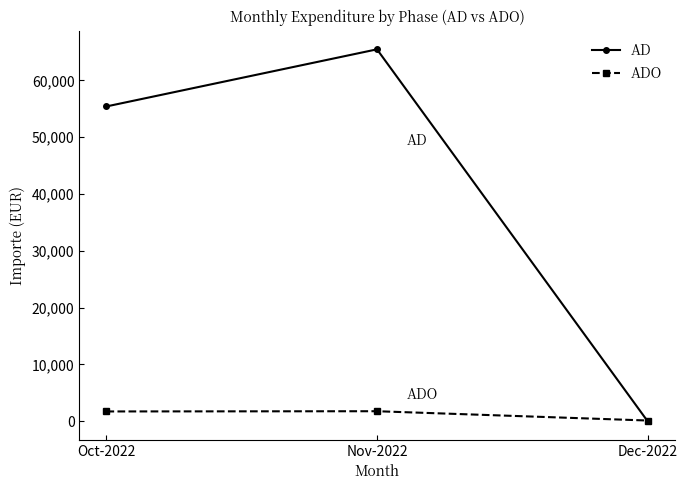

The value of AD at Dec-2022 is 21211.5. True or false?

False